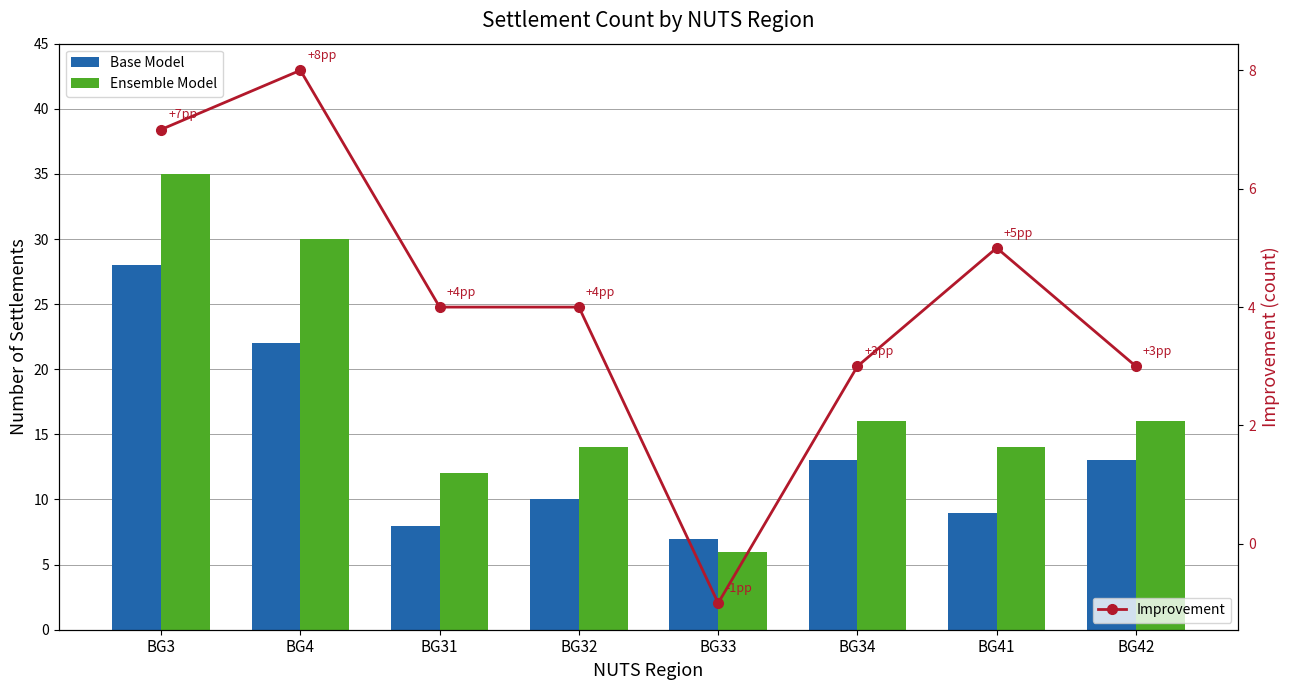

How many groups of bars are there?

8